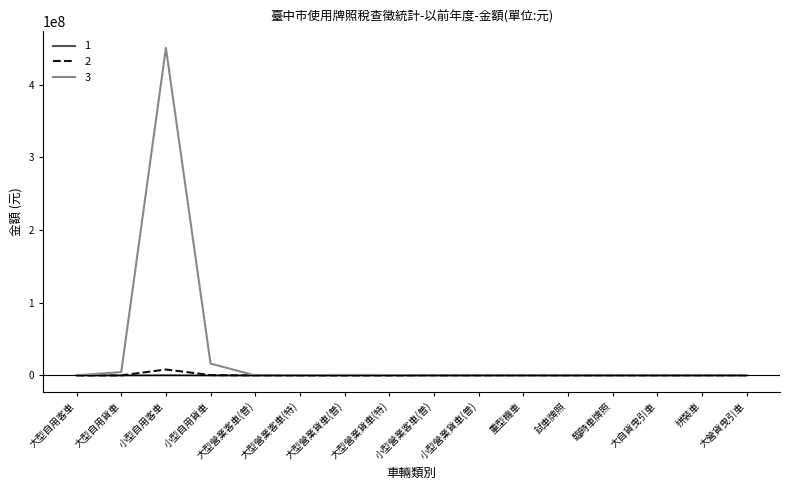

At which category is the sum across all series the highest?

小型自用客車